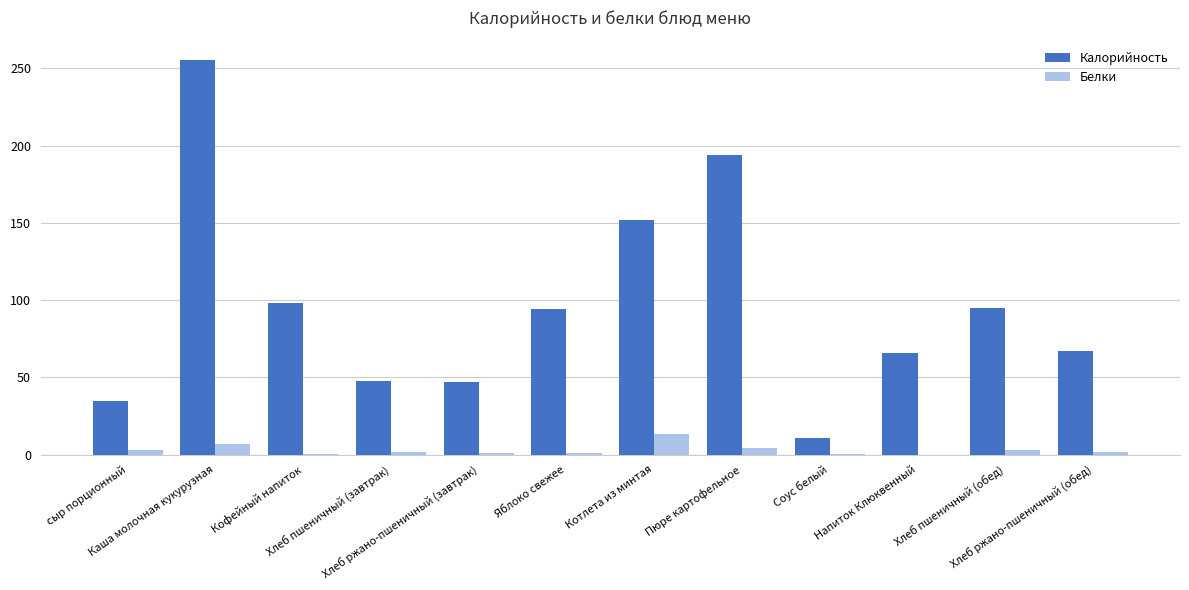

What is the sum of all Калорийность values?

1161.4